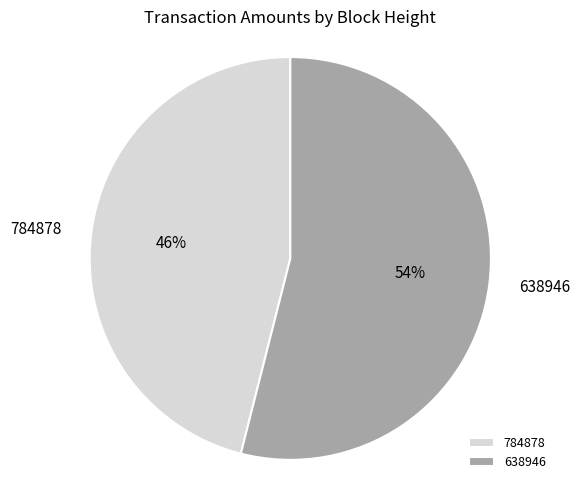

What is the majority slice?

638946